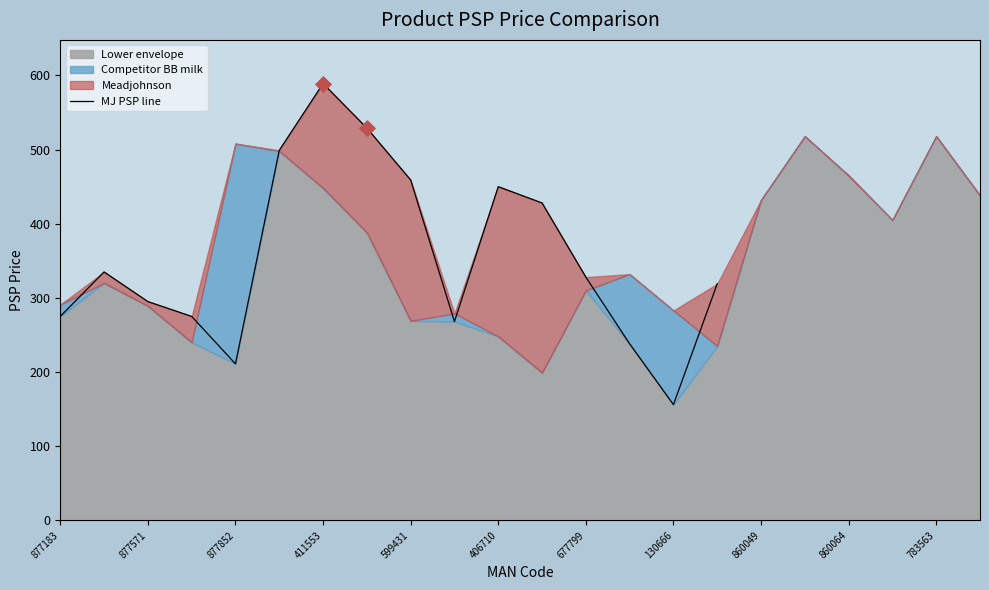

True or false: MJ PSP line has a value of 102 at 877571.

False